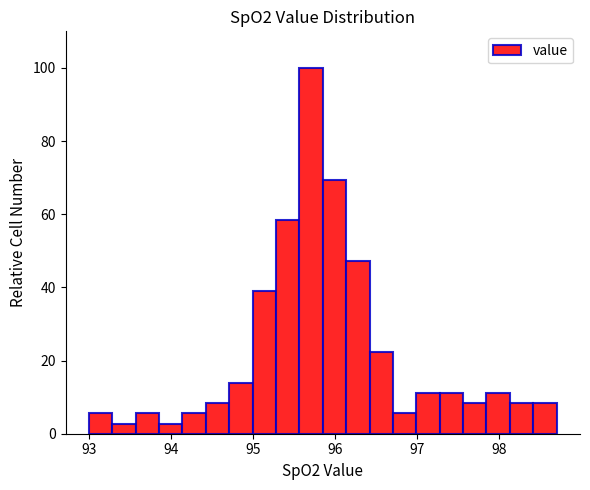

Around what value on the x-axis is the tallest bar? Give the approximate position of its centre, as read against the axis.

95.7